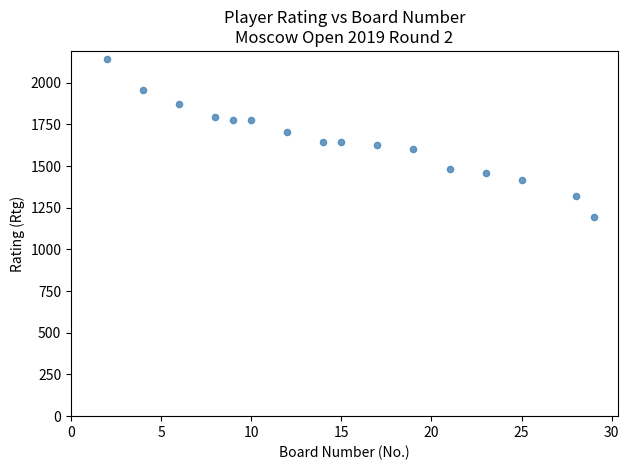

What is the range of Y values (max minus min)?

946